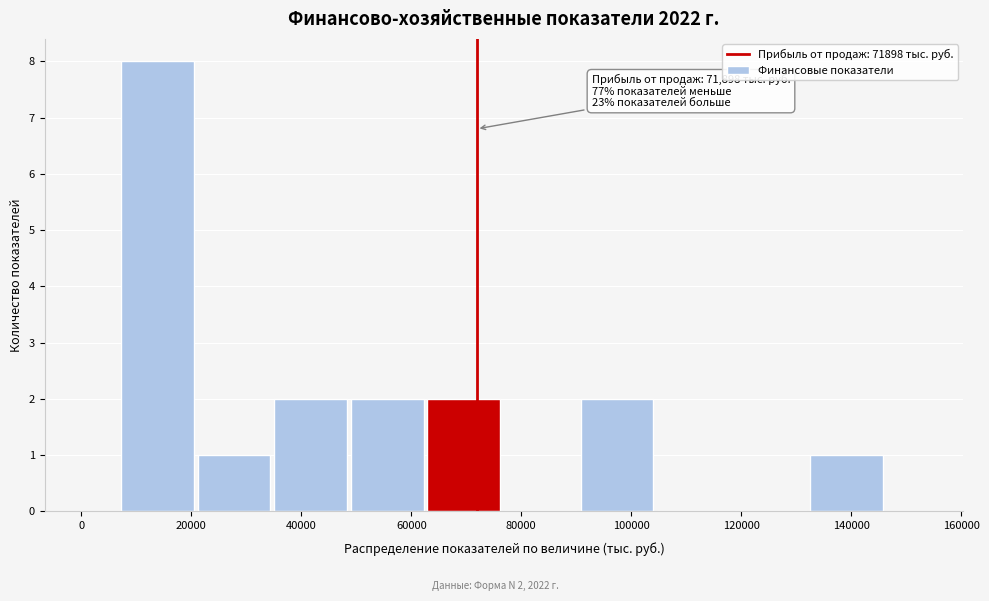

Over which range of the x-axis is the bar tallest?

8000 to 22000